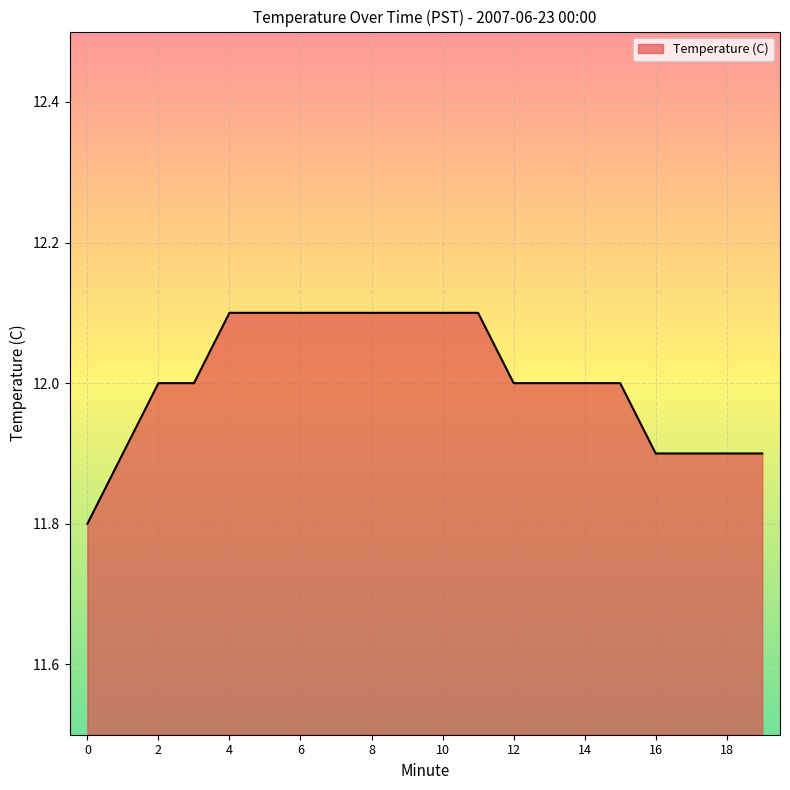

Reading right to left, list all the values displayed in this chart.

11.9	11.9	11.9	11.9	12.0	12.0	12.0	12.0	12.1	12.1	12.1	12.1	12.1	12.1	12.1	12.1	12.0	12.0	11.9	11.8